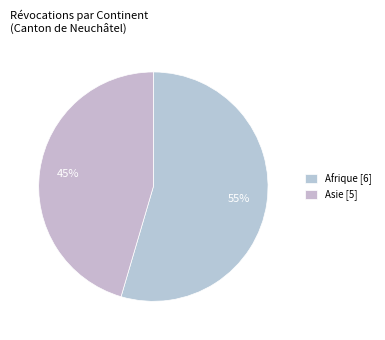

To the nearest percent, what is the average slice percentage?

50%